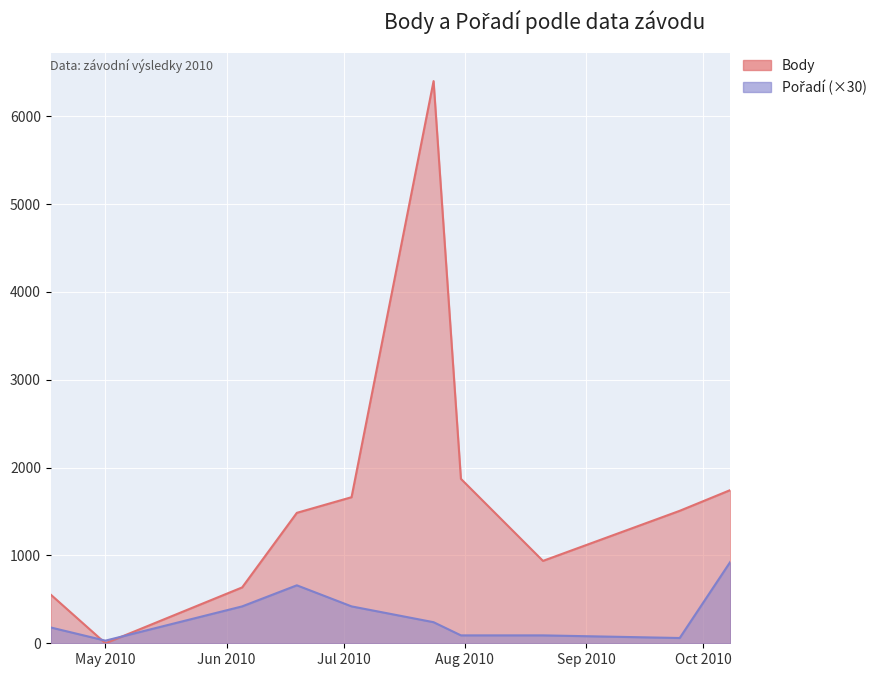

At which category does Body reach its first local peak?

2010-07-24